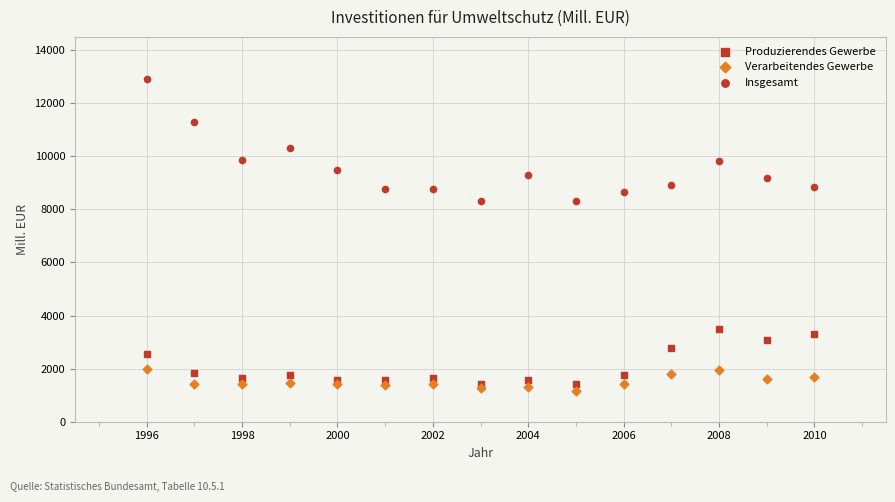

Count the number of points in this scatter plot.

45